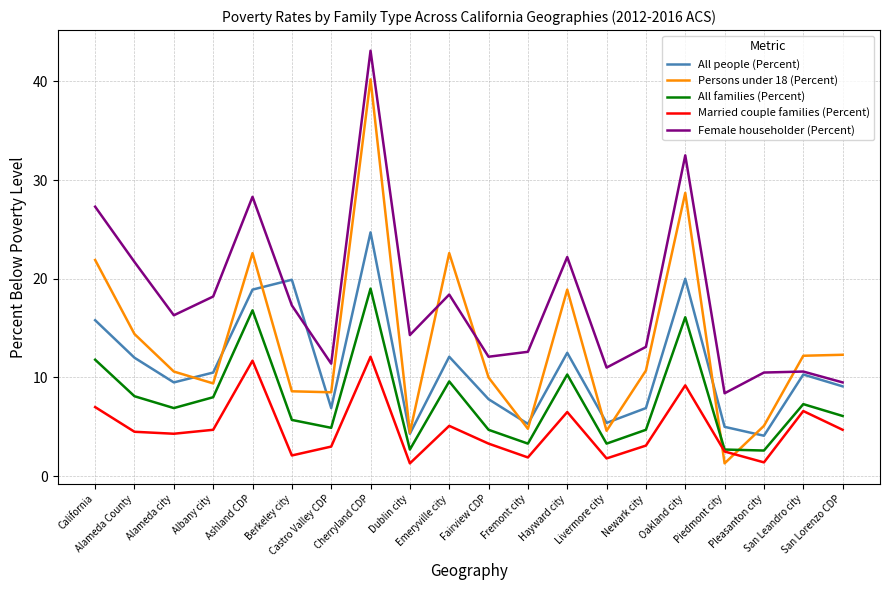

After their last crossing, which series has the higher values: Female householder (Percent) or All people (Percent)?

Female householder (Percent)